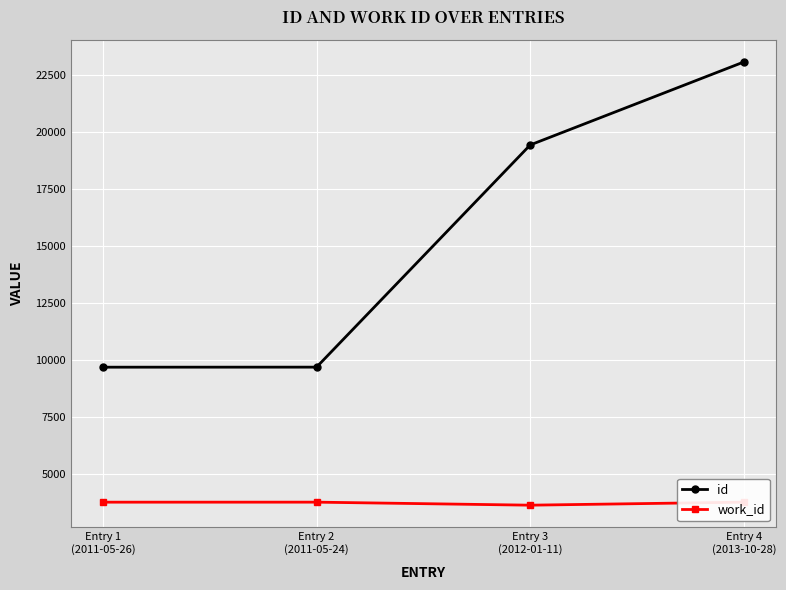

Which series has the widest spread of values?

id